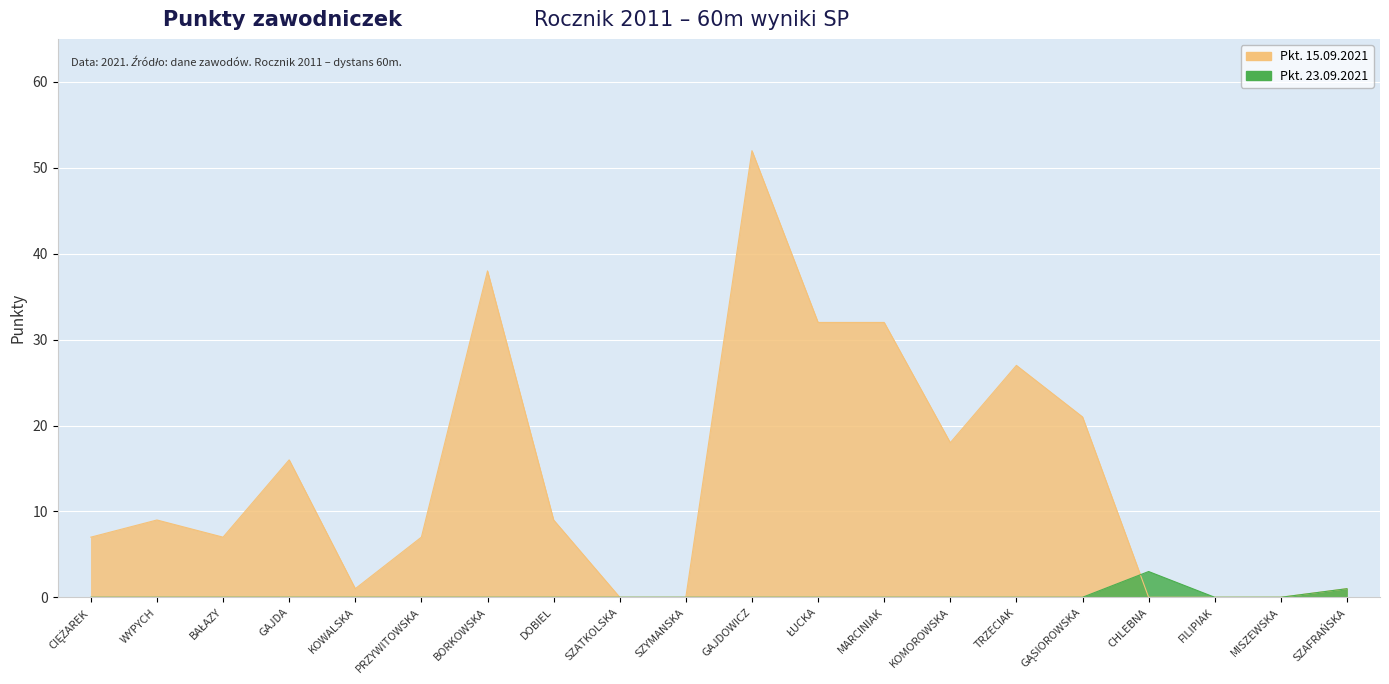

Which series has the largest total across all categories?

Pkt. 15.09.2021